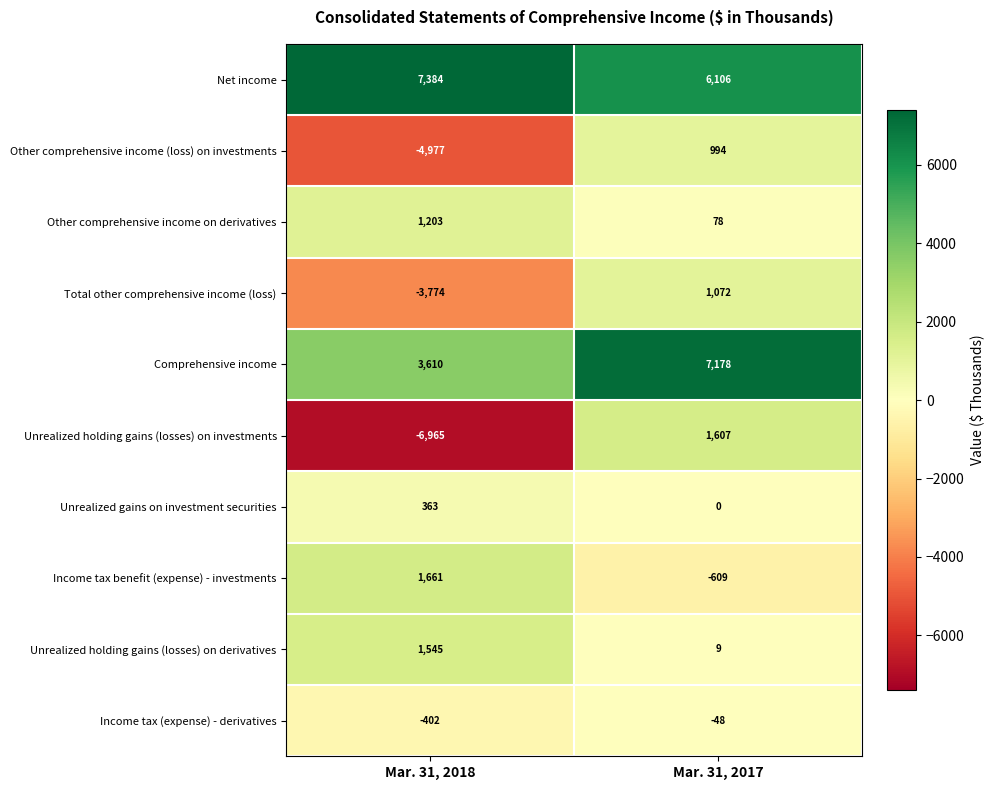

Which category has the highest value across all series?

Mar. 31, 2018